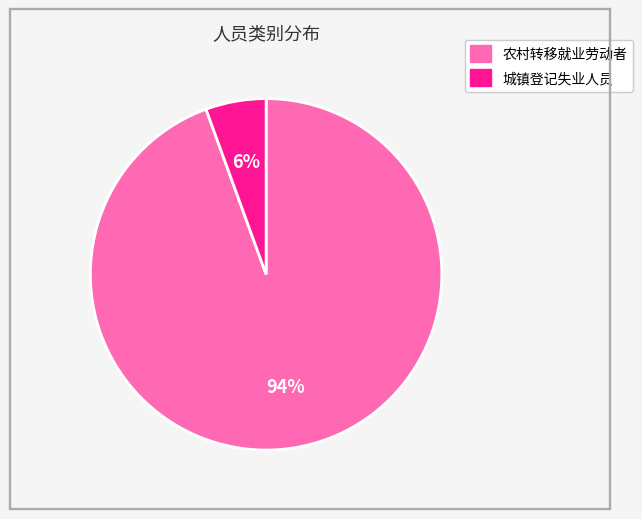

Combined, do 农村转移就业劳动者 and 城镇登记失业人员 account for over 50%?

Yes